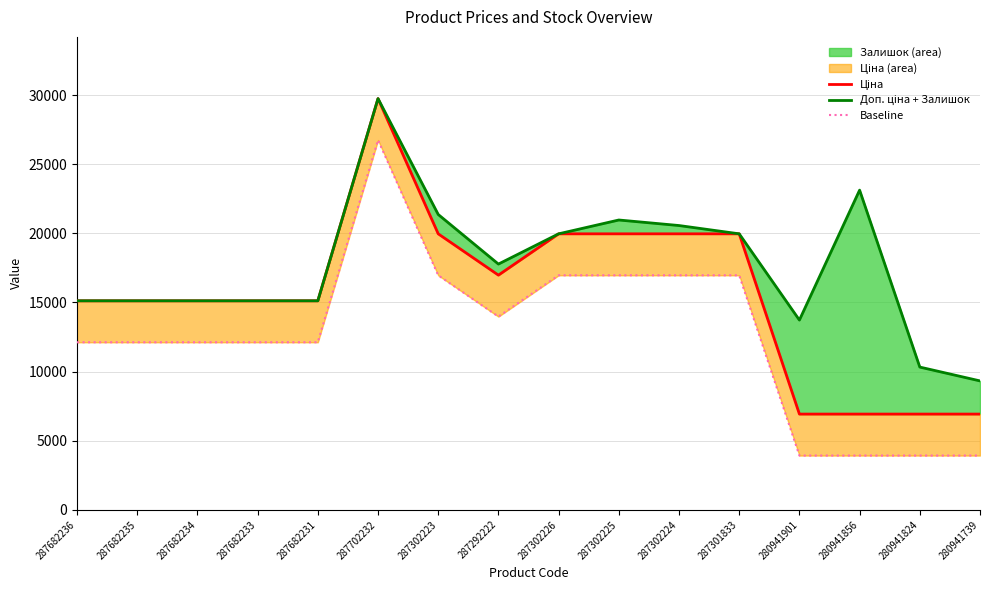

At which category does the chart reach its minimum across all series?

280941901